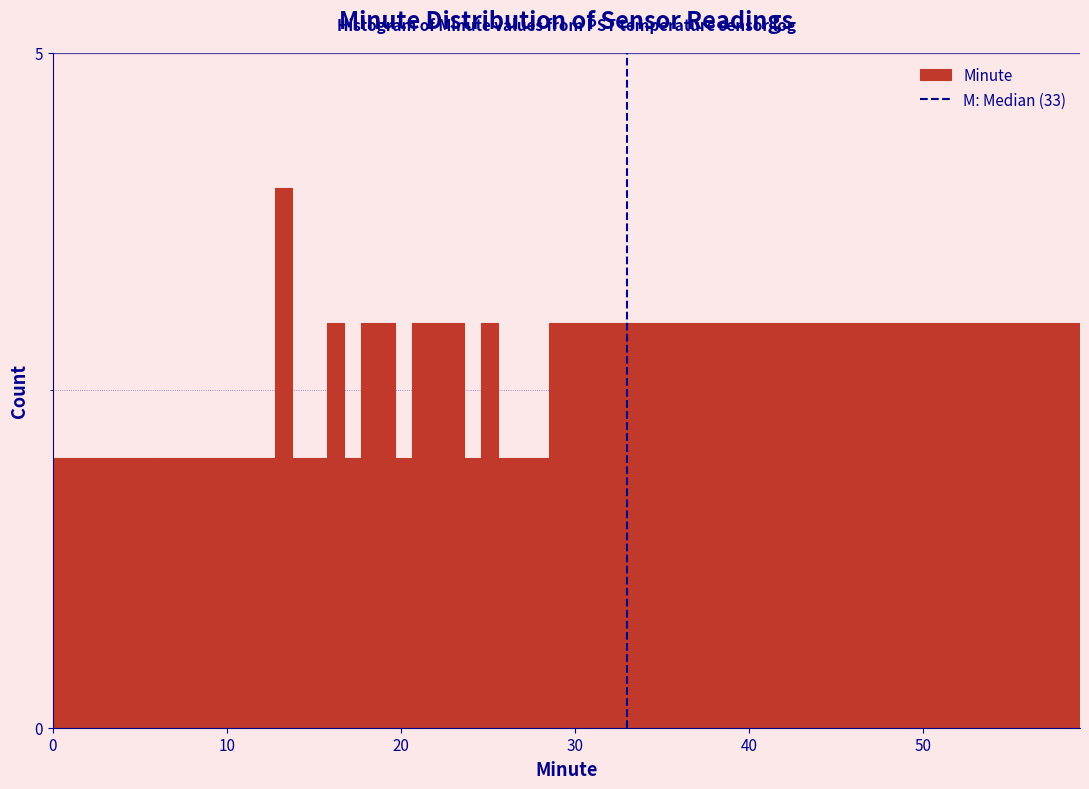

Read against the x-axis, roughly where is the centre of the tallest bar?

13